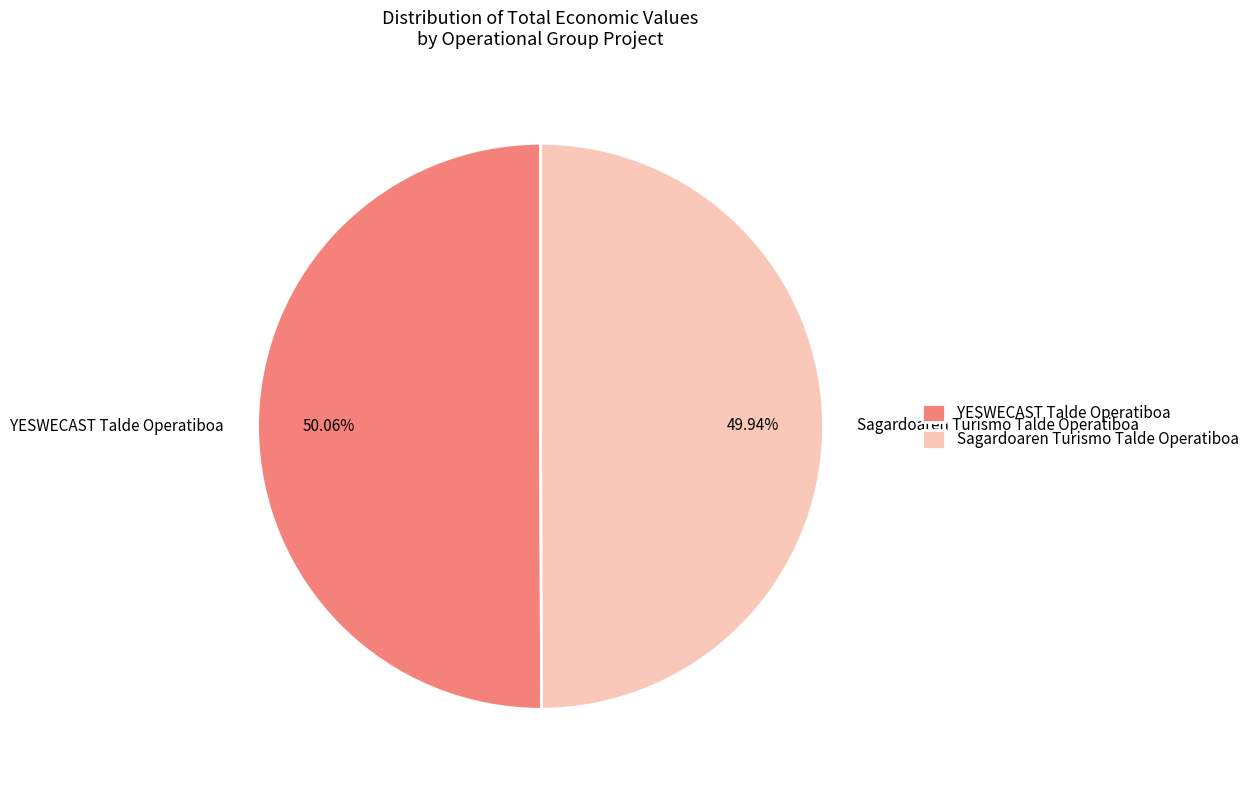

Approximately how many times larger is the value at YESWECAST Talde Operatiboa compared to Sagardoaren Turismo Talde Operatiboa?

1.0